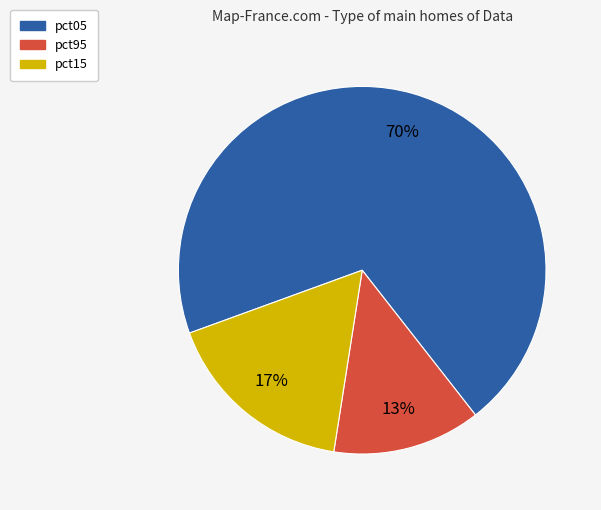

How many slices are in this pie chart?

3